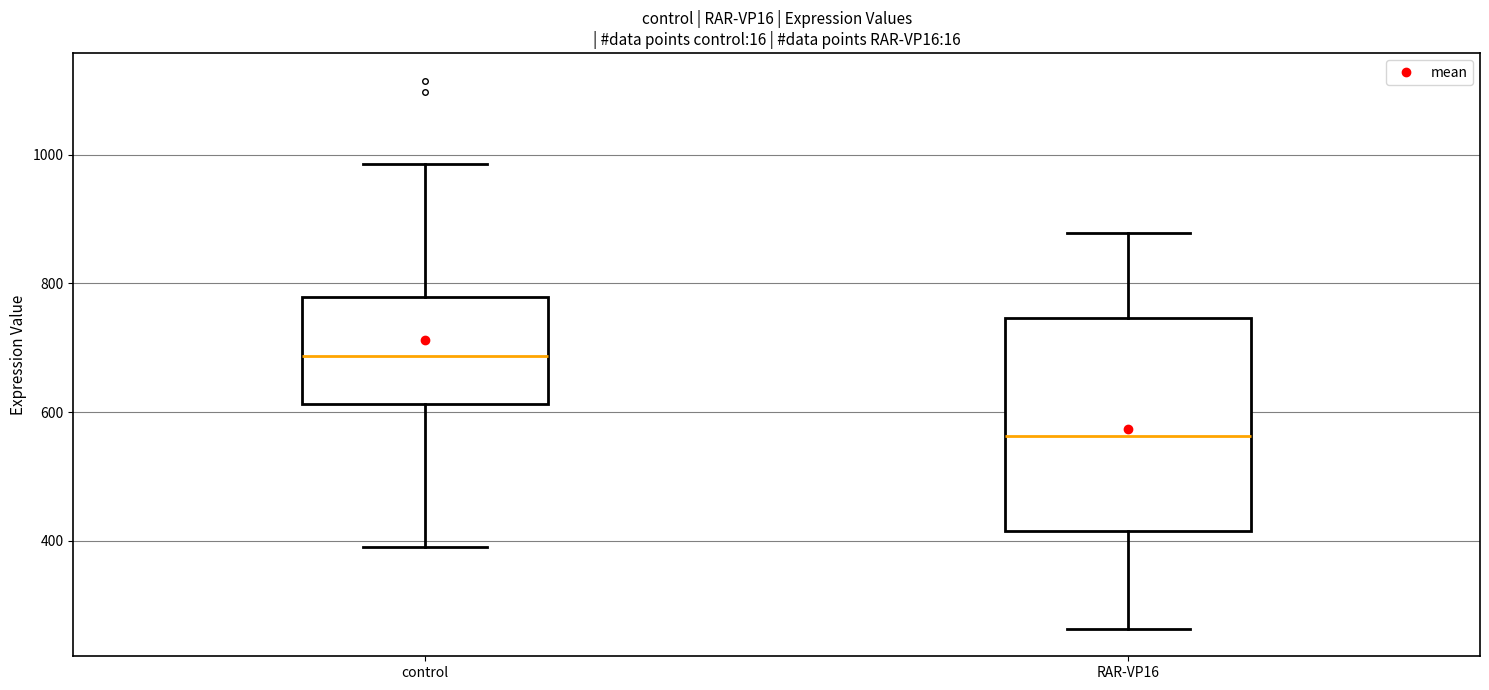

Where is the upper edge of the box for control on the y-axis? The values are not printed on the chart, so give them approximately, as read against the axis.

780